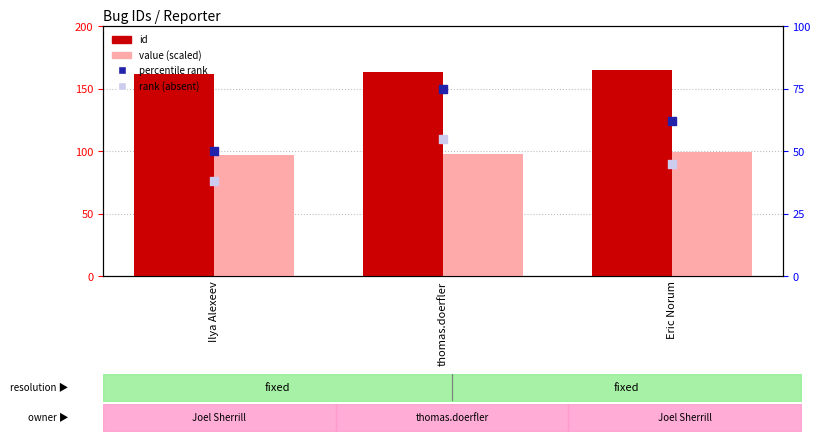

Which series contains the lowest Y value?

rank (absent)